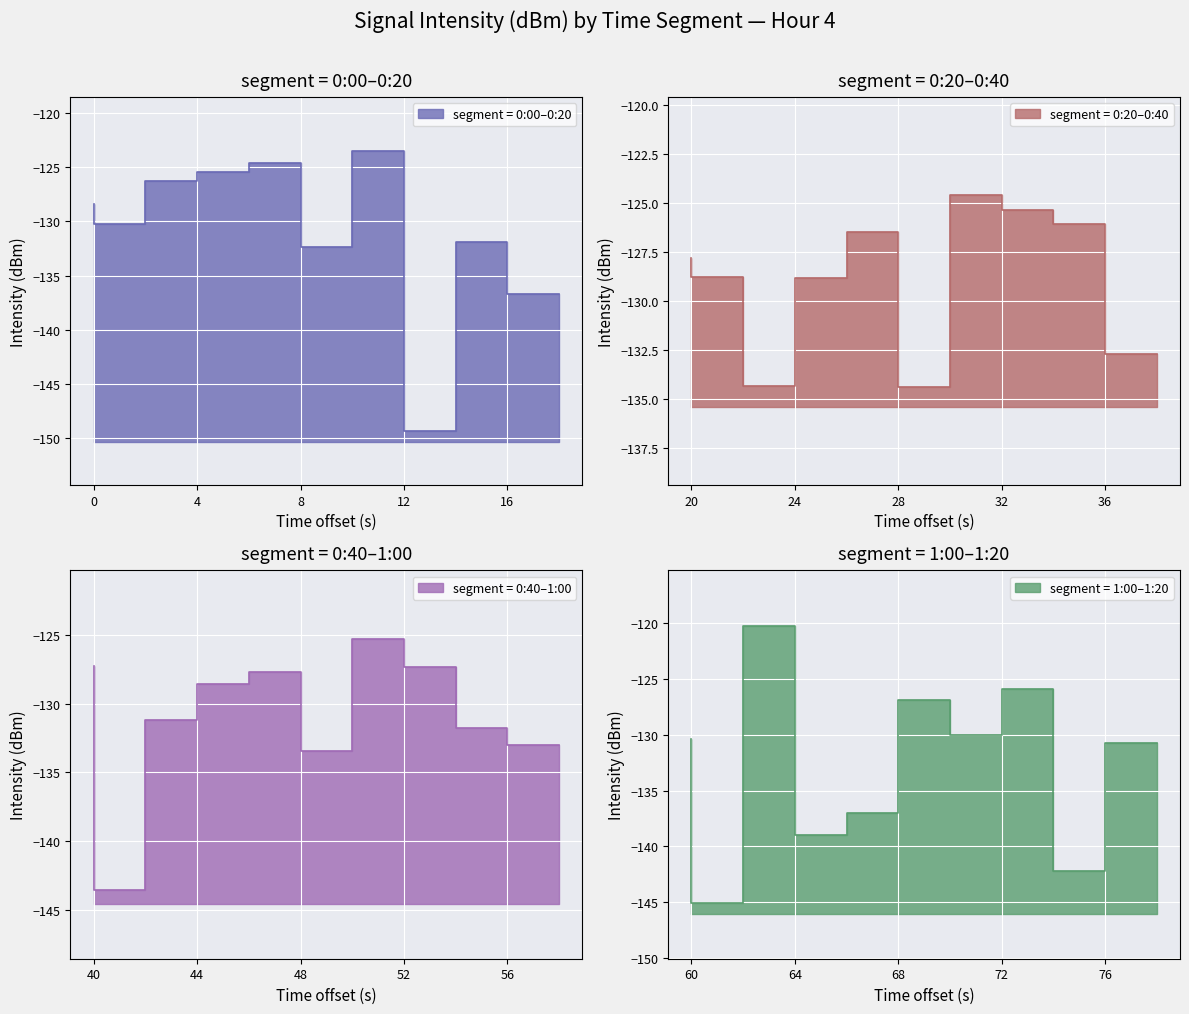

True or false: the data has more than 2 interior local peaks.

True